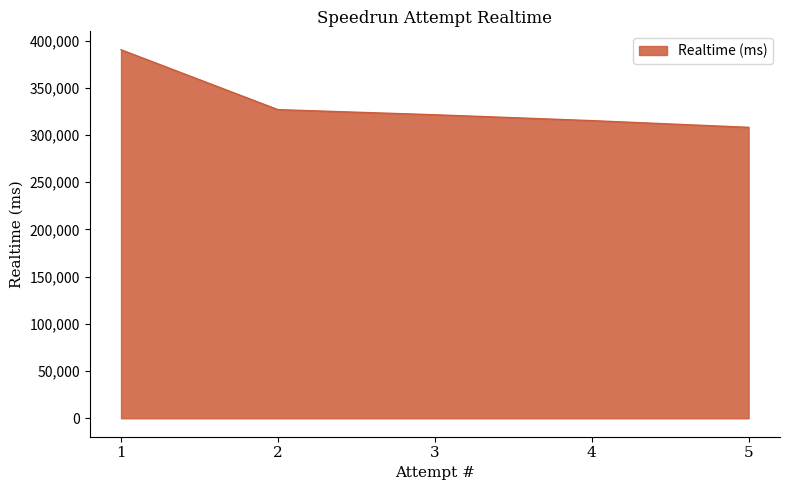

Rank the categories by value from lowest to highest.

5, 4, 3, 2, 1